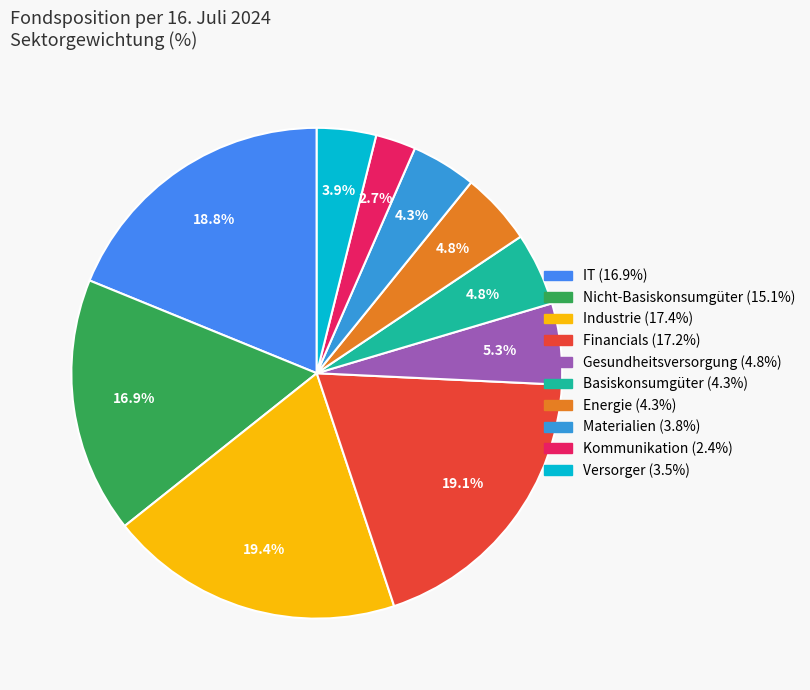

What portion of the pie excludes Kommunikation?

97.3%